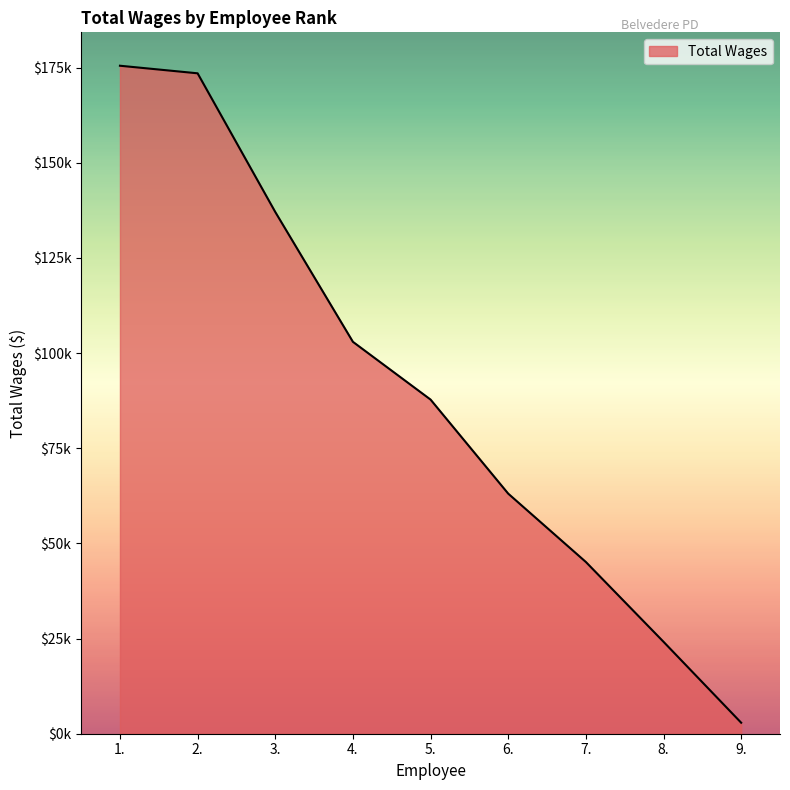

What is the difference between the maximum and minimum values?

172603